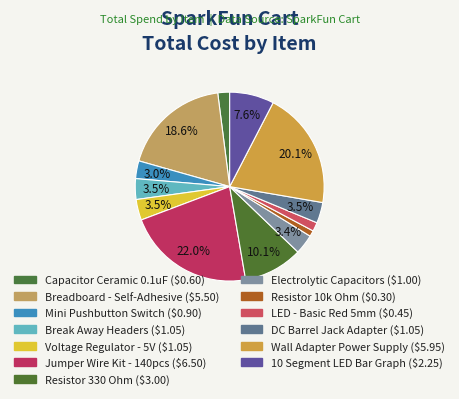

Does DC Barrel Jack Adapter represent more than half of the total?

No